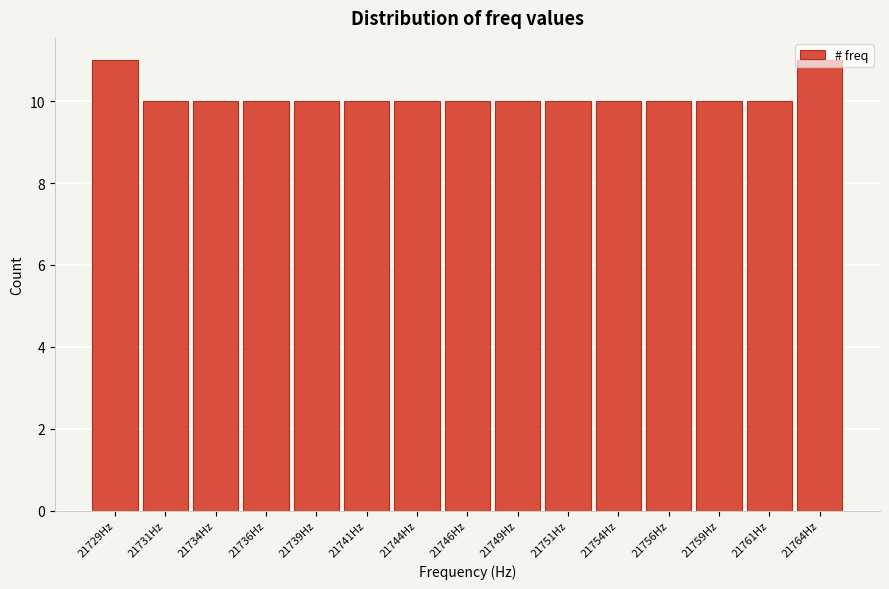

What is the ratio of the value at 21756Hz to the value at 21731Hz?

1.0